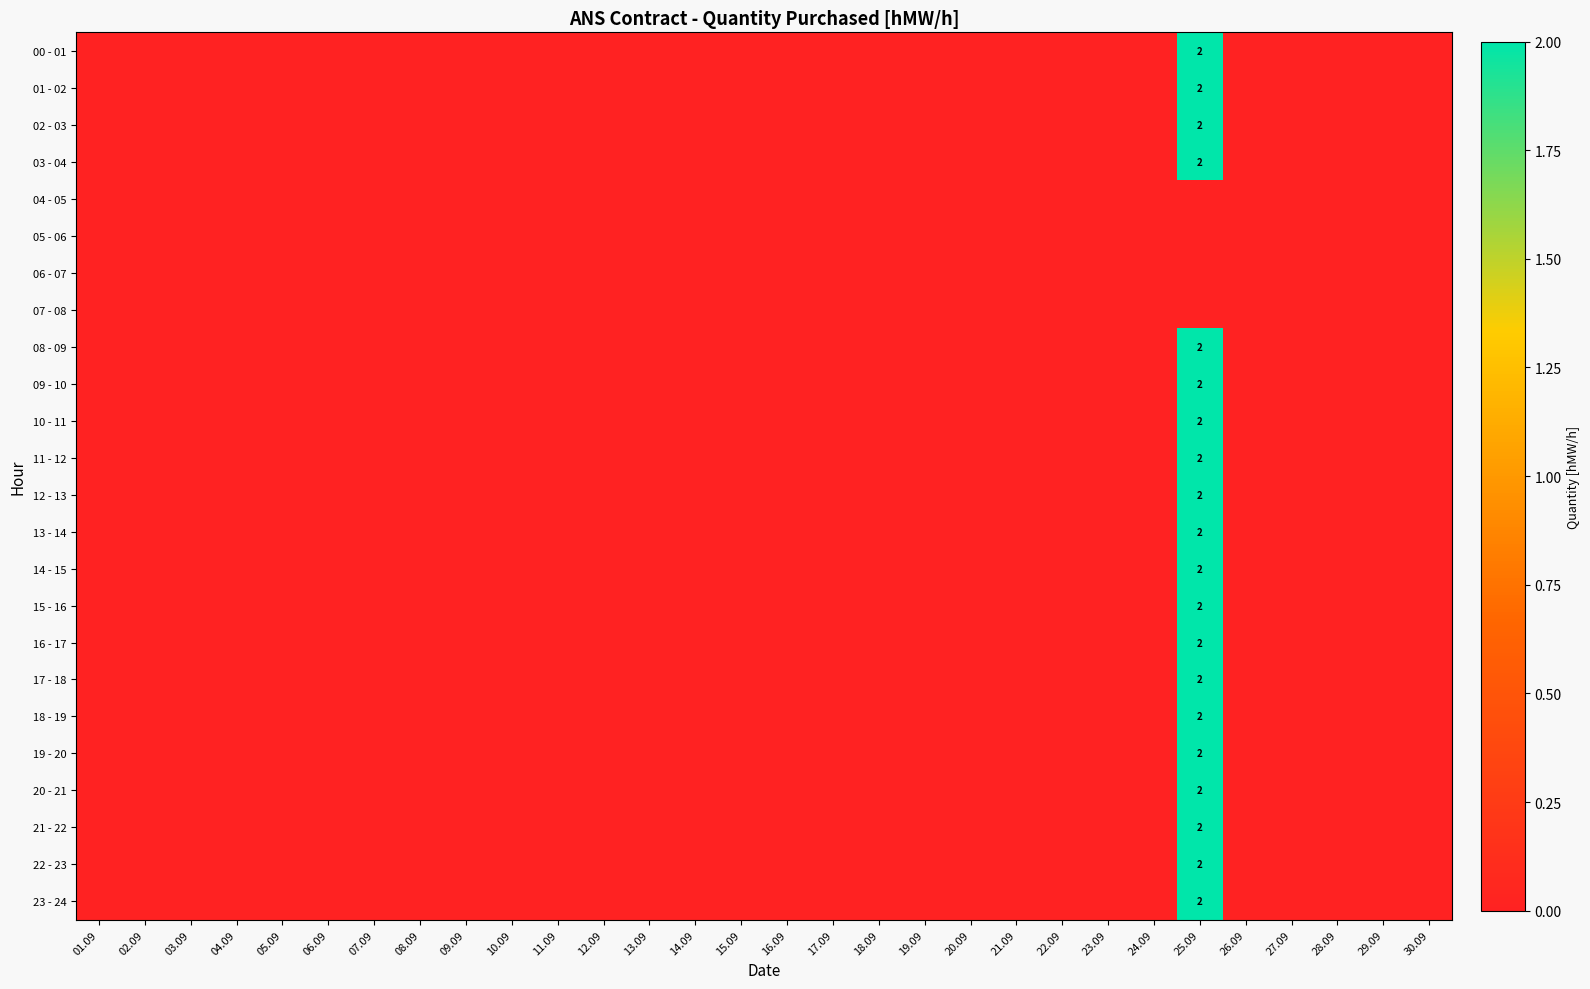

At which category is the sum across all series the highest?

25.09